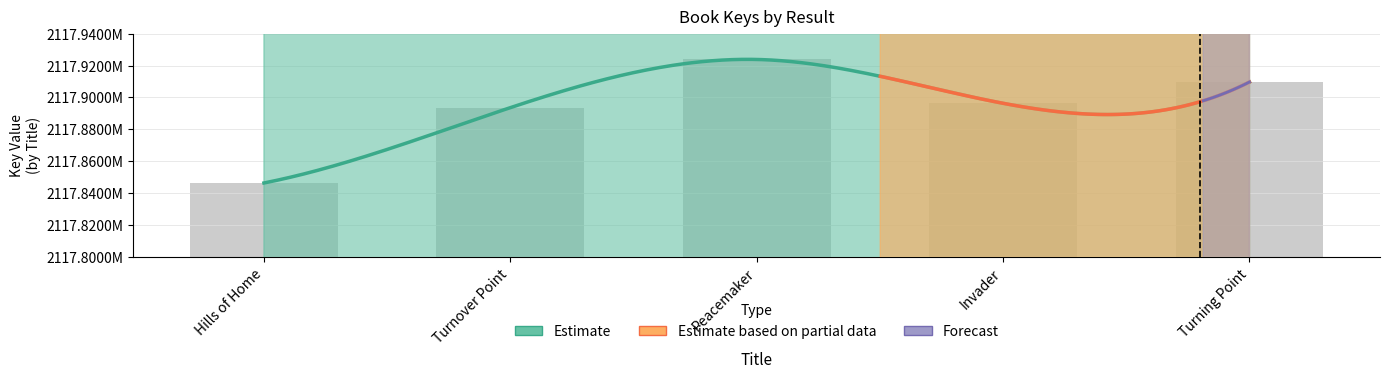

True or false: the data shows 2117846406 at Hills of Home.

True